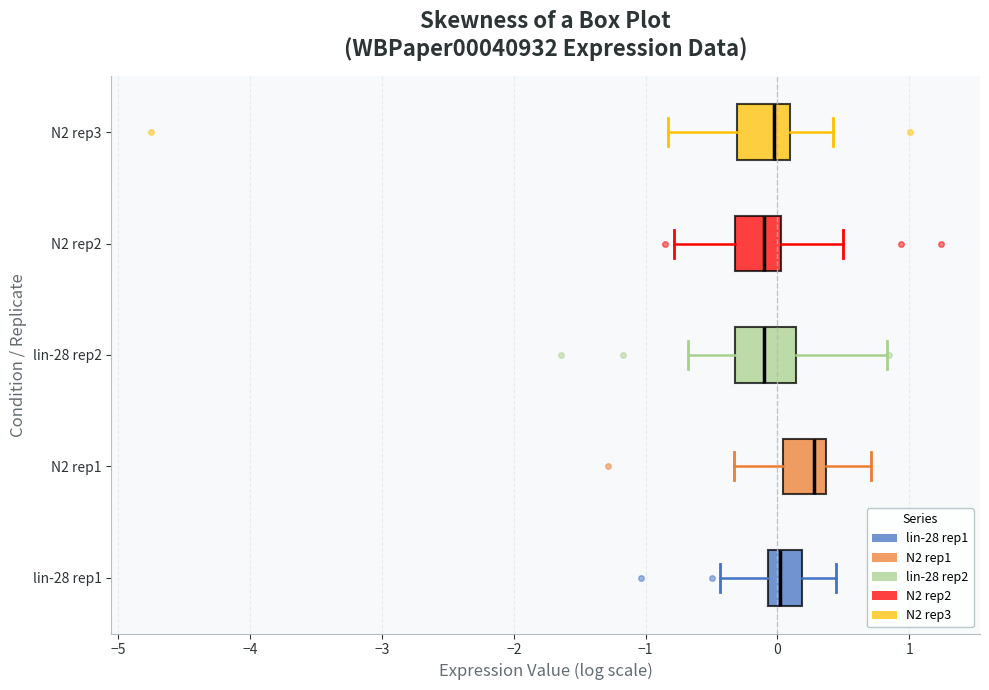

Reading bottom to top, read every box against the x-axis: the position of its median line, the range the box covers, and the ends of its whiskers. The values are not printed on the chart, so give them approximately, as read against the axis.

lin-28 rep1: median 0.0, box -0.1 to 0.2, whiskers -0.4 to 0.4
N2 rep1: median 0.3, box 0.0 to 0.4, whiskers -0.3 to 0.7
lin-28 rep2: median -0.1, box -0.3 to 0.1, whiskers -0.7 to 0.8
N2 rep2: median -0.1, box -0.3 to 0.0, whiskers -0.8 to 0.5
N2 rep3: median 0.0, box -0.3 to 0.1, whiskers -0.8 to 0.4